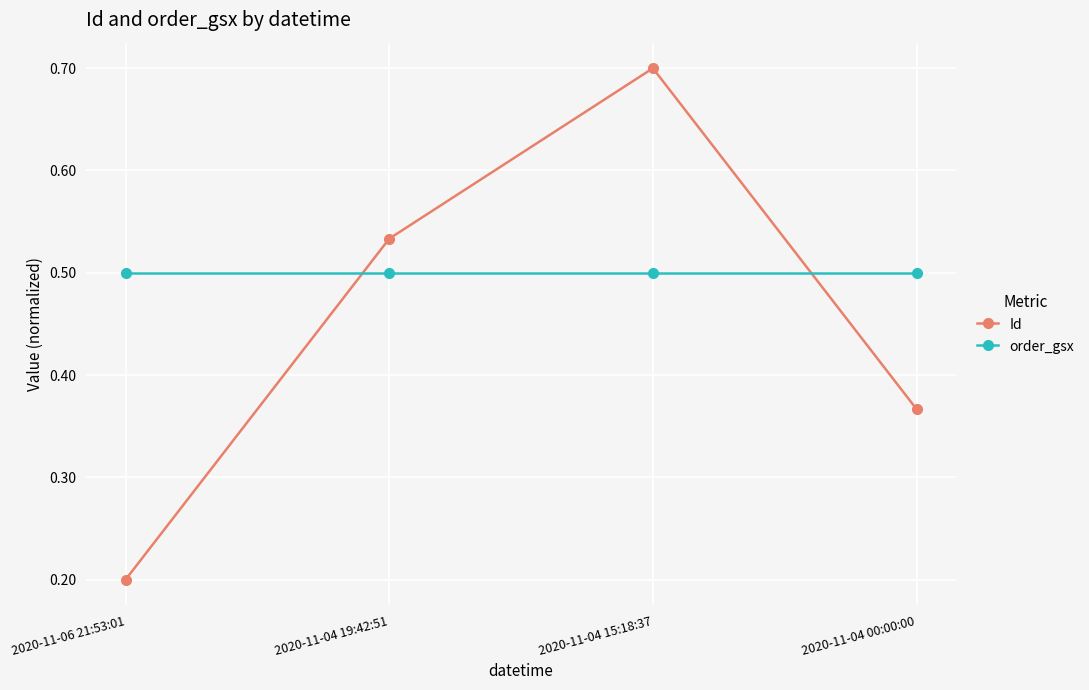

How many intersections are there between Id and order_gsx?

2